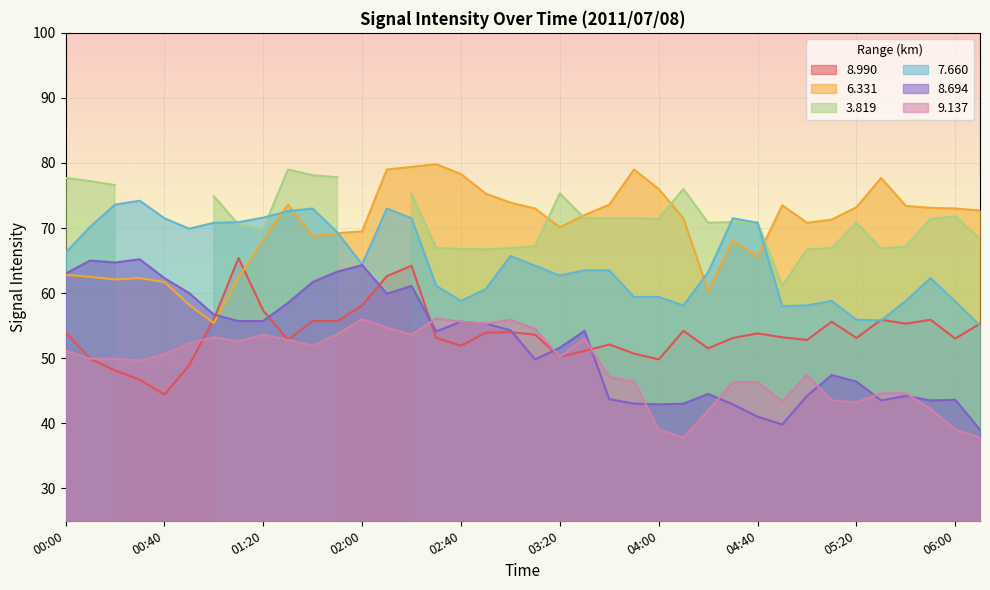

What is the label of the 2nd point from the right?

06:00